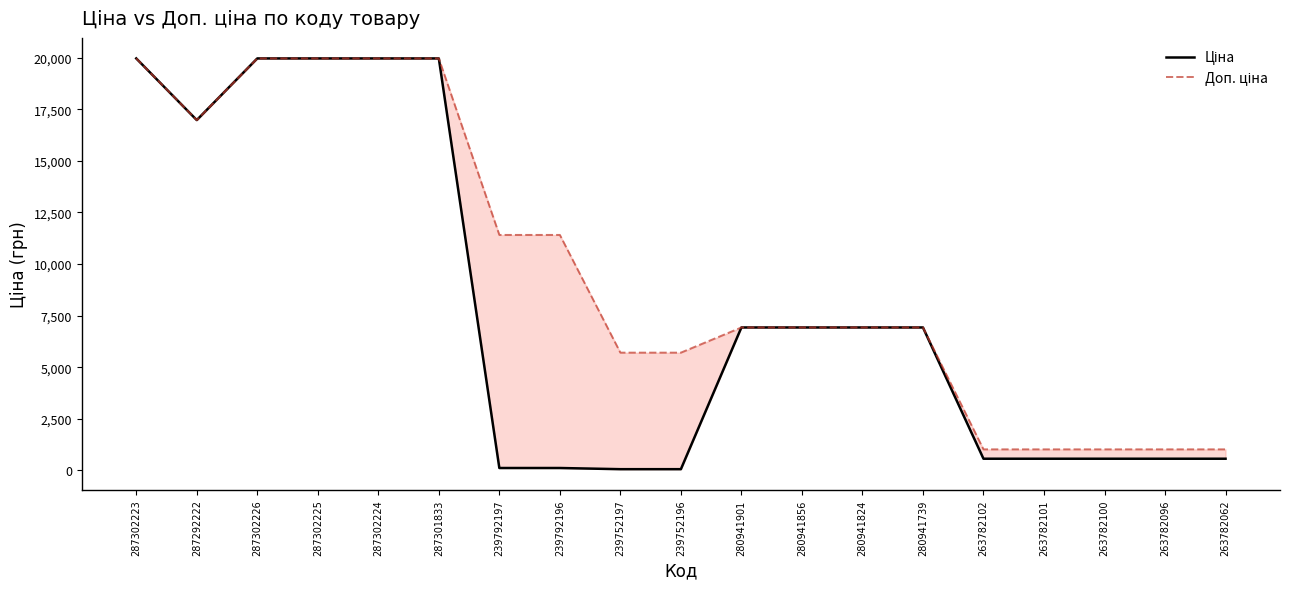

Where is the first local minimum for Доп. ціна?

287292222